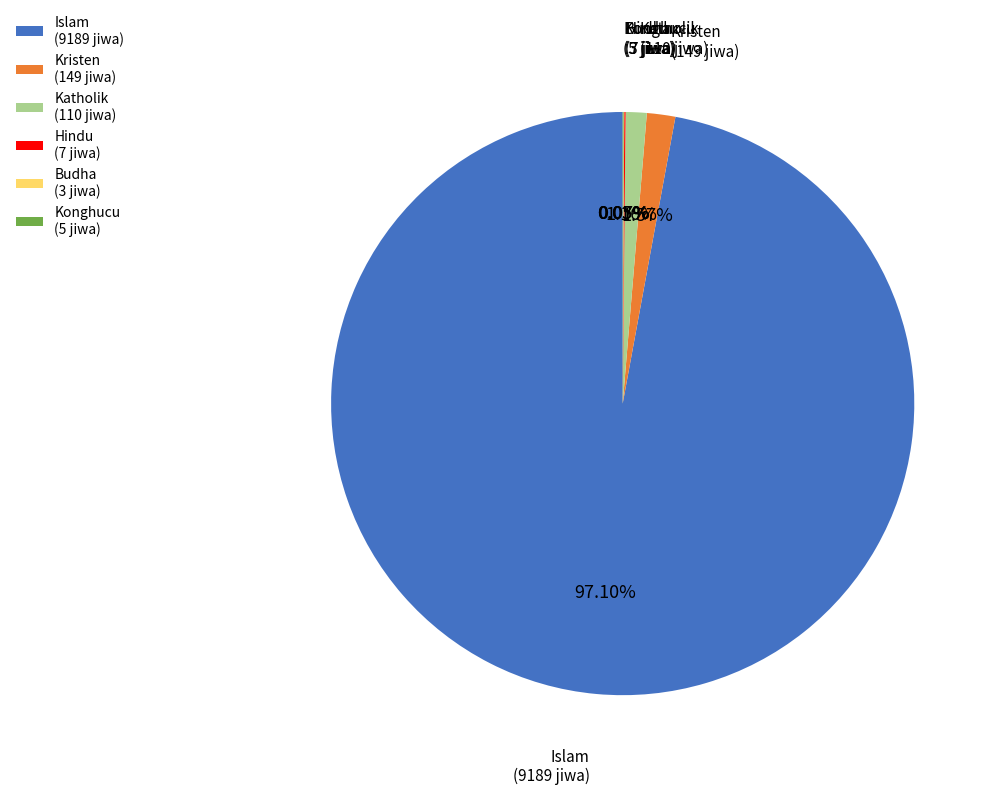

Which slice is the largest?

Islam